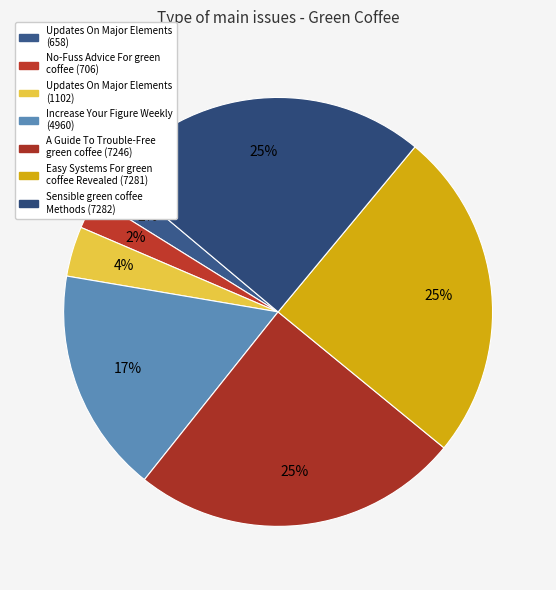

To the nearest percent, what is the difference between the largest and smallest slice percentages?

23%